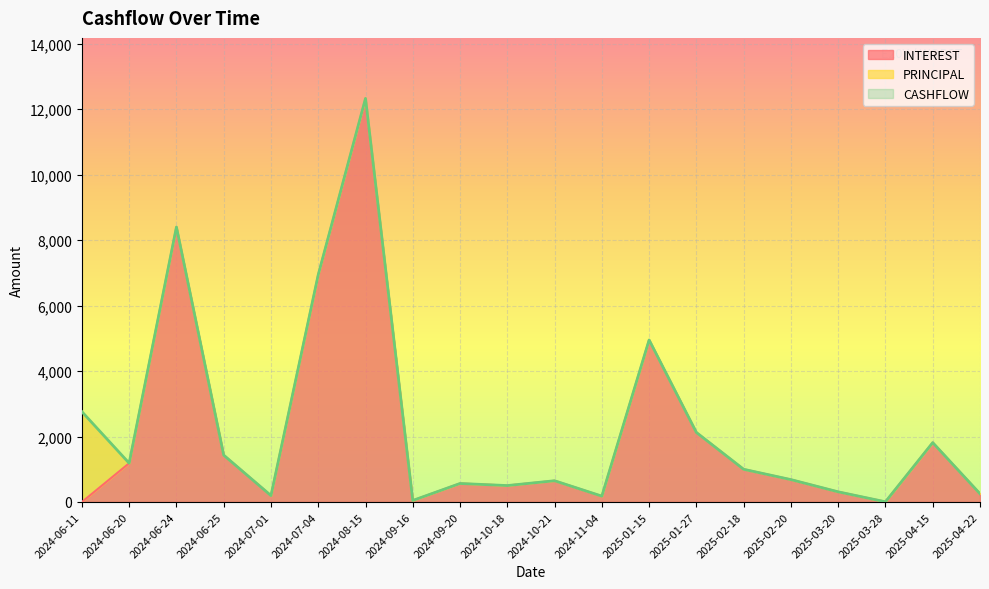

What position from the right is 2024-10-18?

11